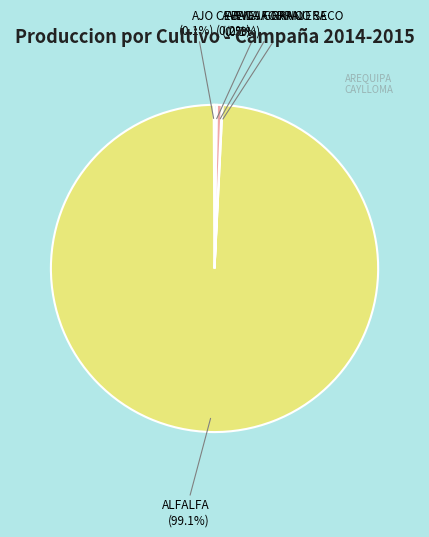

Does any single category account for the majority?

Yes